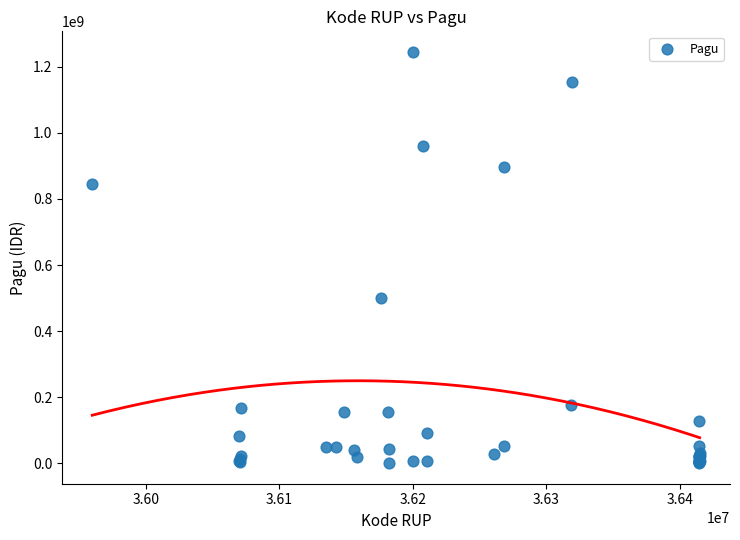

What Y value in the scatter plot is closest to 622840000?

499932000